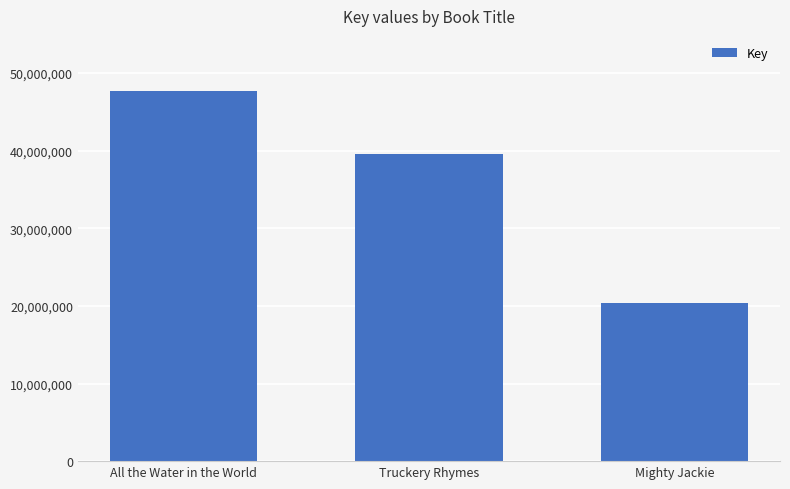

Does the chart contain stacked bars?

No